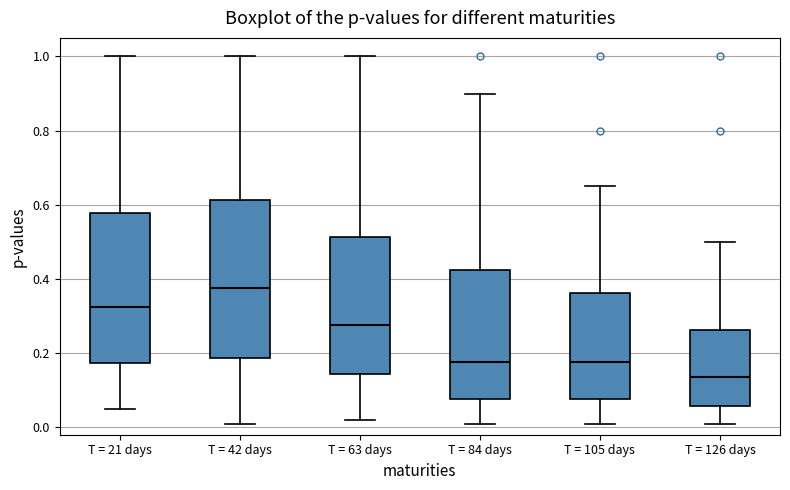

Reading left to right, transcribe this box plot: for each box, give where its median line is, the range the box spans, and where its two whiskers end, as read against the y-axis. The values are not printed on the chart, so give them approximately, as read against the axis.

T = 21 days: median 0.32, box 0.18 to 0.58, whiskers 0.06 to 1.00
T = 42 days: median 0.38, box 0.18 to 0.62, whiskers 0.02 to 1.00
T = 63 days: median 0.28, box 0.14 to 0.52, whiskers 0.02 to 1.00
T = 84 days: median 0.18, box 0.08 to 0.42, whiskers 0.02 to 0.90
T = 105 days: median 0.18, box 0.08 to 0.36, whiskers 0.02 to 0.66
T = 126 days: median 0.14, box 0.06 to 0.26, whiskers 0.02 to 0.50